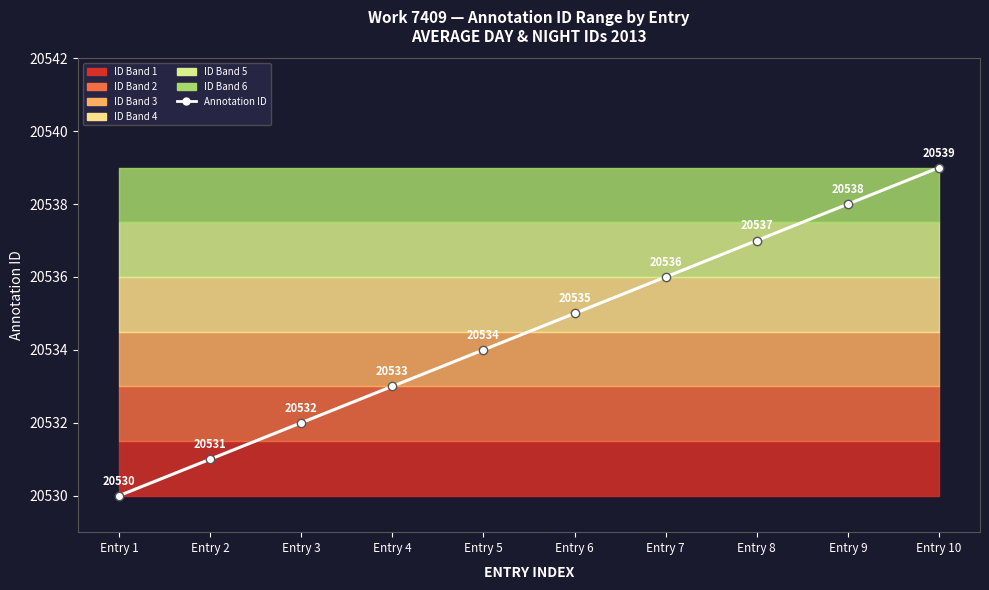

Does the chart display data point markers on the line(s)?

Yes